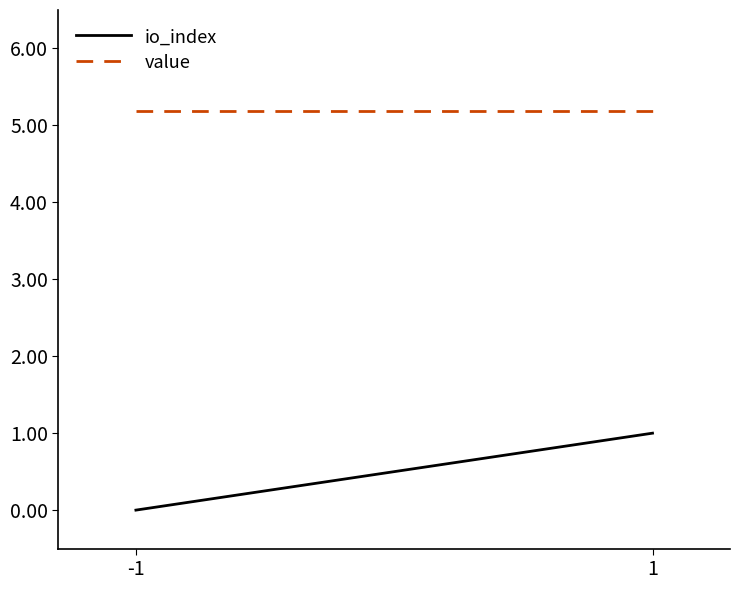

Rank the series by their average value, from lowest to highest.

io_index, value